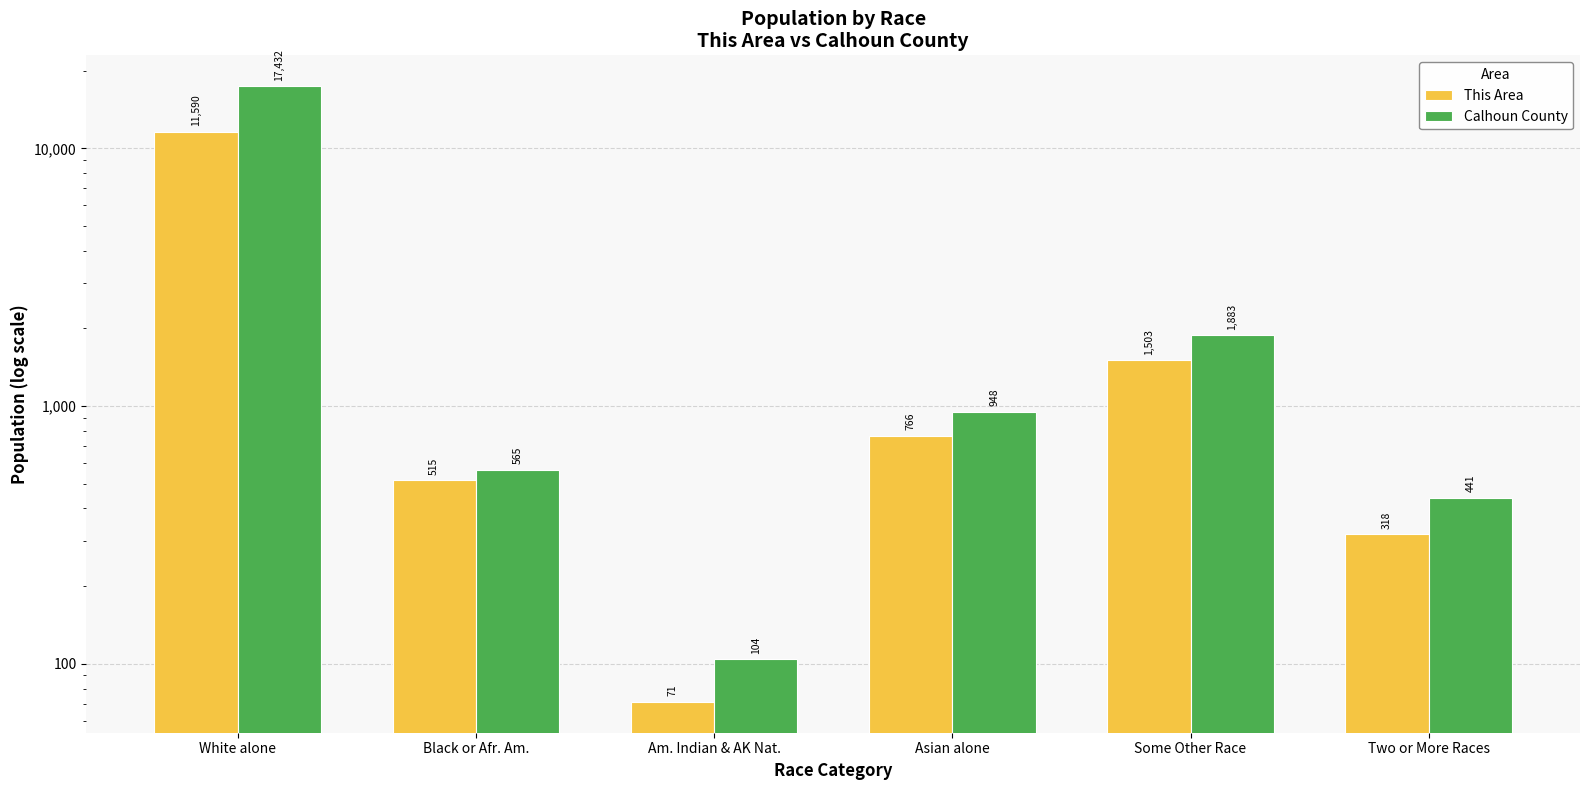

At how many categories does at least one series exceed 3117?

1